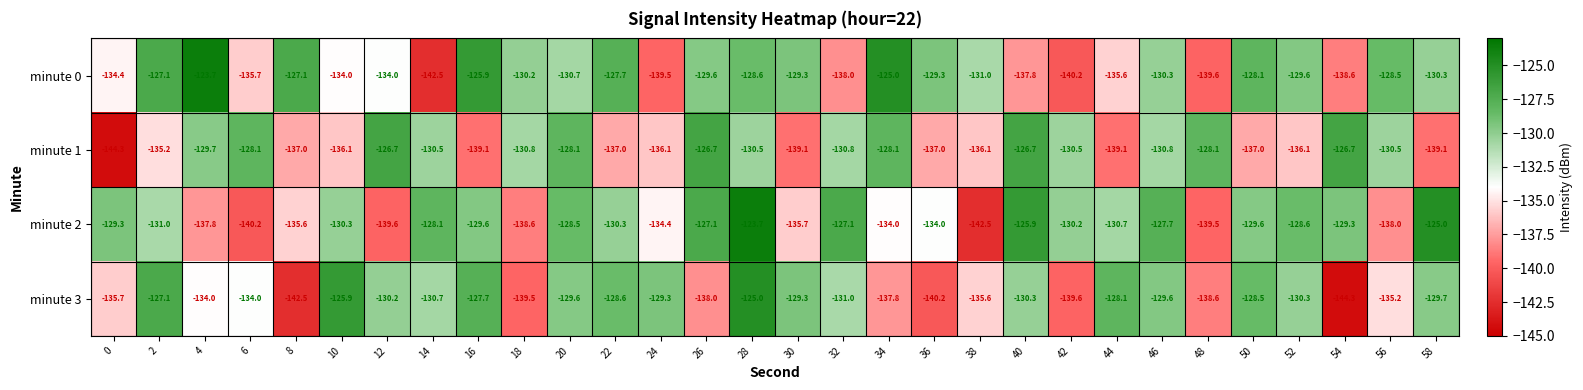

At which category is the sum across all series the highest?

28